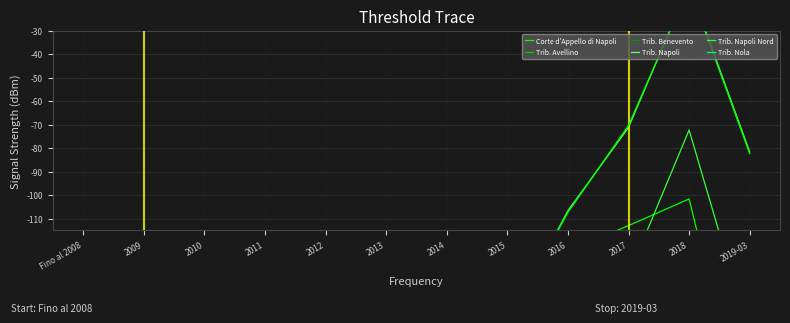

Which series has the largest range (max minus min)?

Trib. Napoli Nord